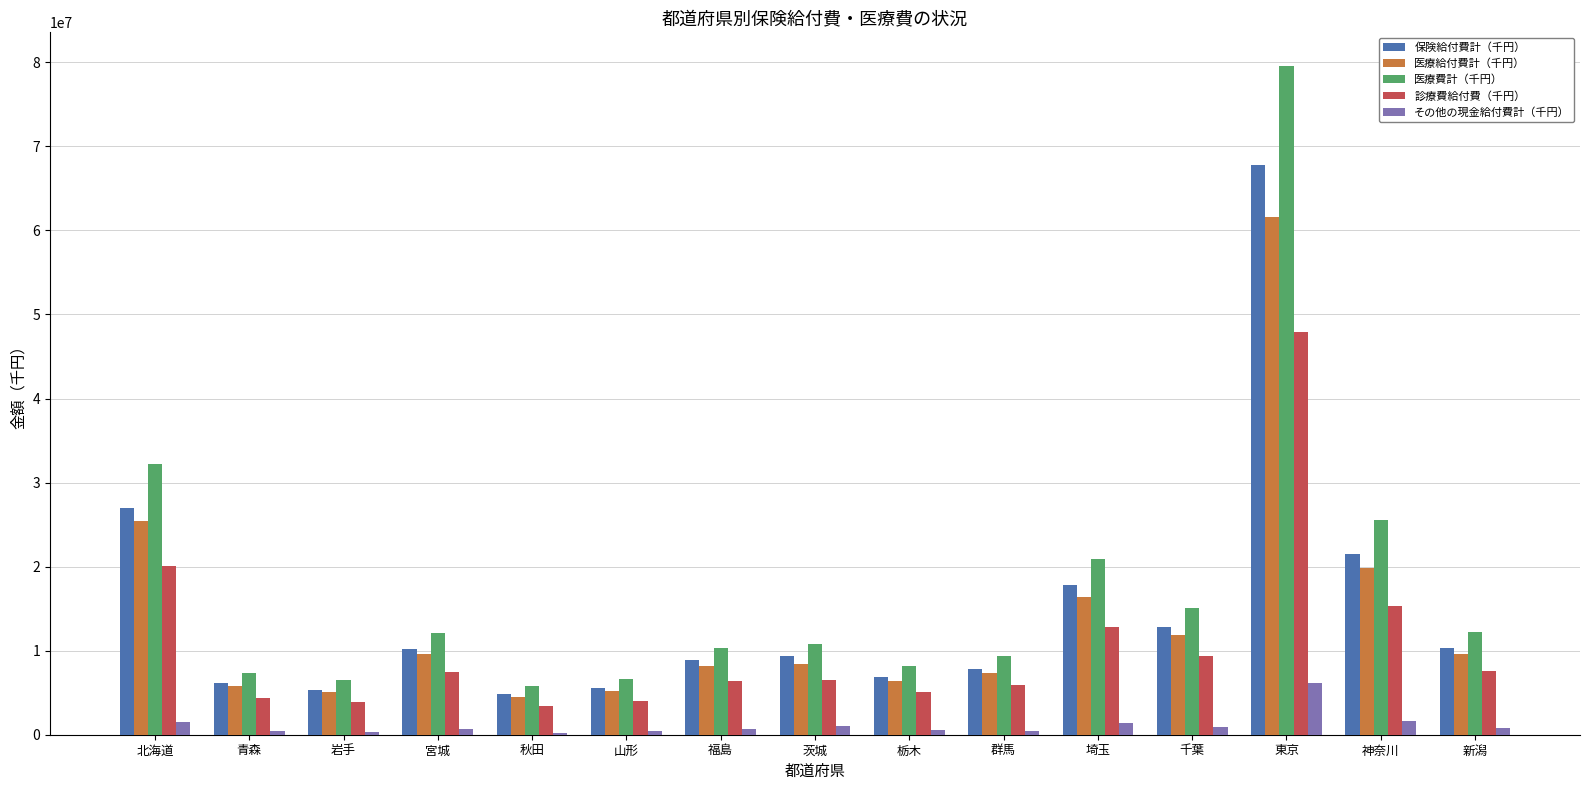

What is the greatest value displayed?

79589553.0